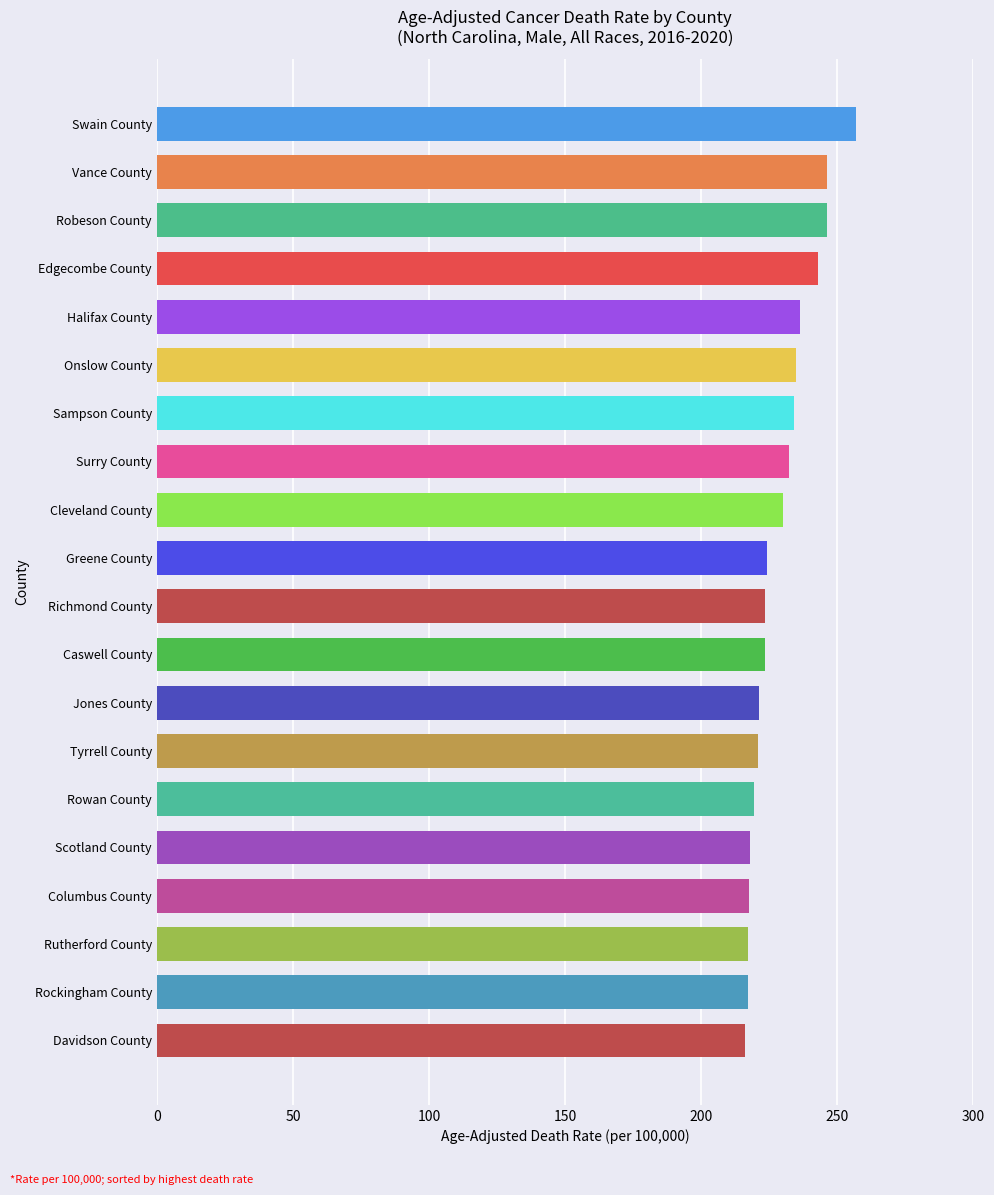

What is the minimum value shown in the chart?

216.1